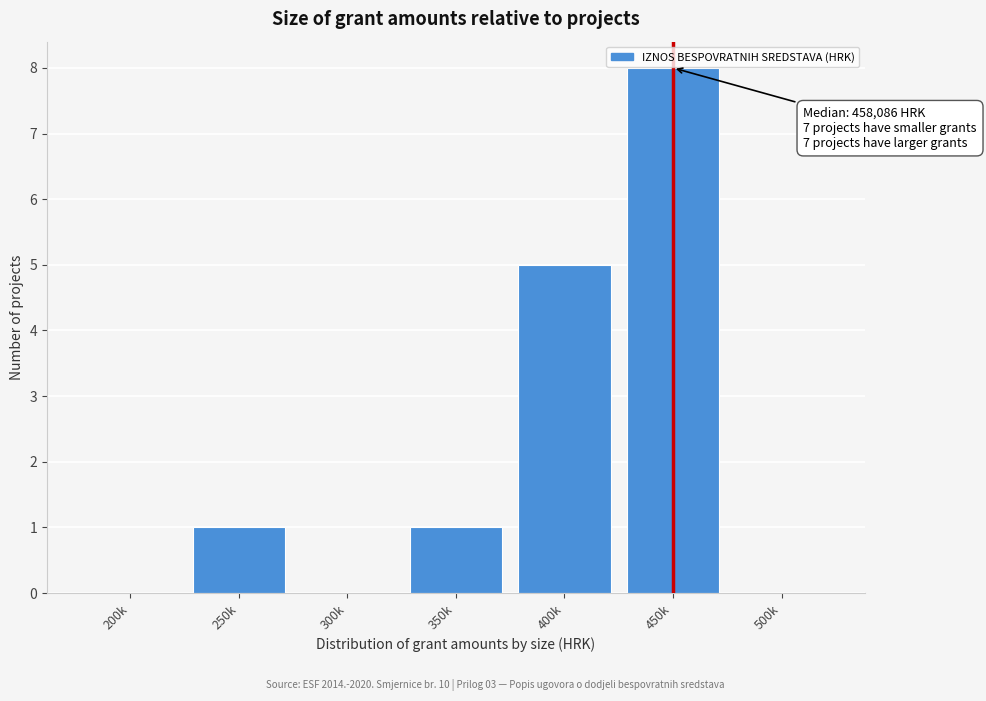

Reading left to right, extract all data points from this chart.

200k=0	250k=1	300k=0	350k=1	400k=5	450k=8	500k=0